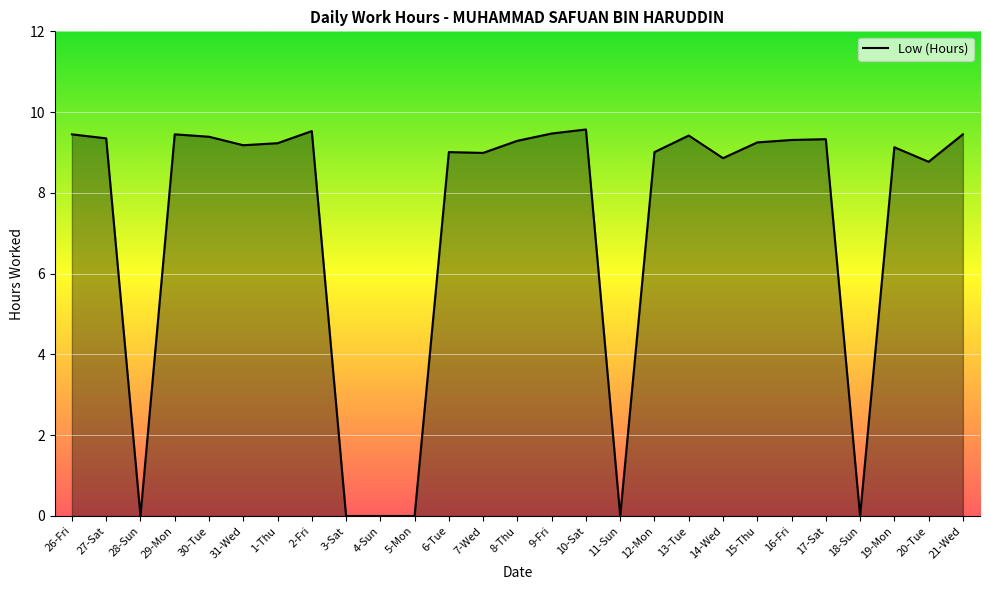

Does the chart have visible grid lines?

Yes